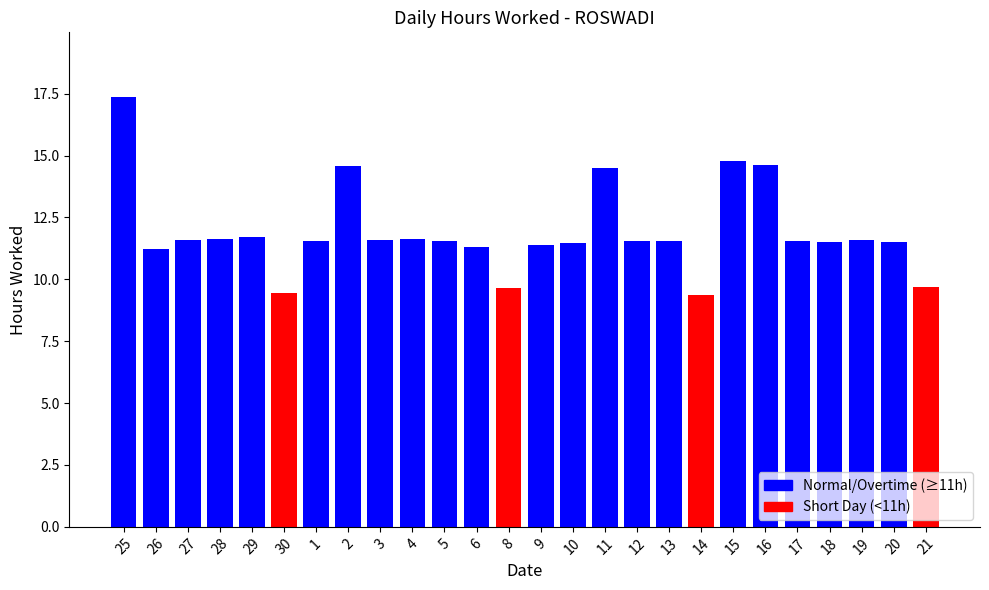

What is the difference between the maximum and minimum values?

8.0